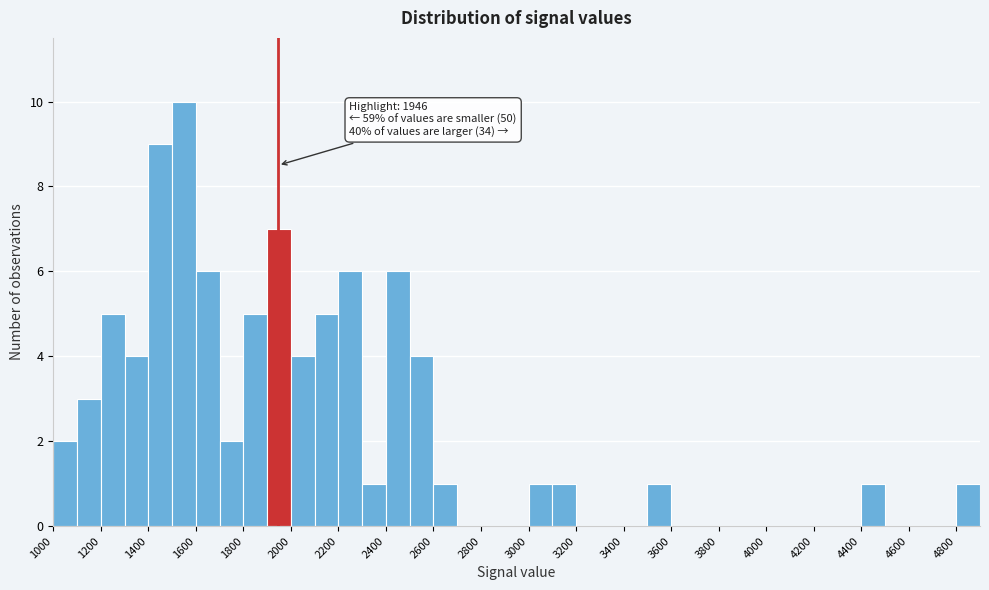

Which range on the x-axis has the tallest bar?

1500 to 1600